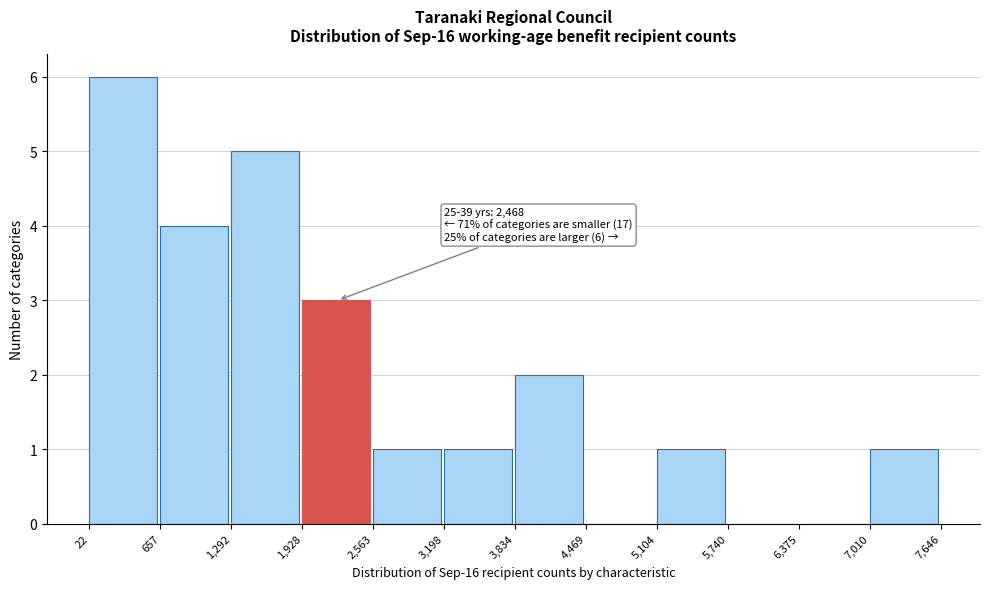

Over which range of the x-axis is the bar tallest?

22 to 657